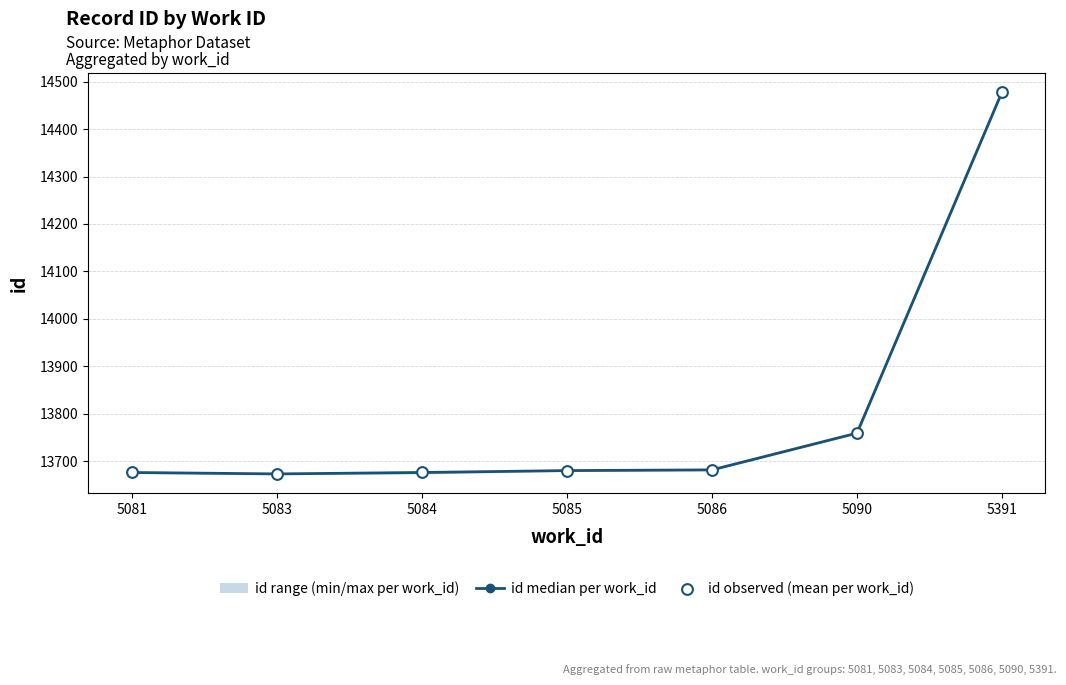

Which series reaches the maximum Y coordinate?

id median per work_id